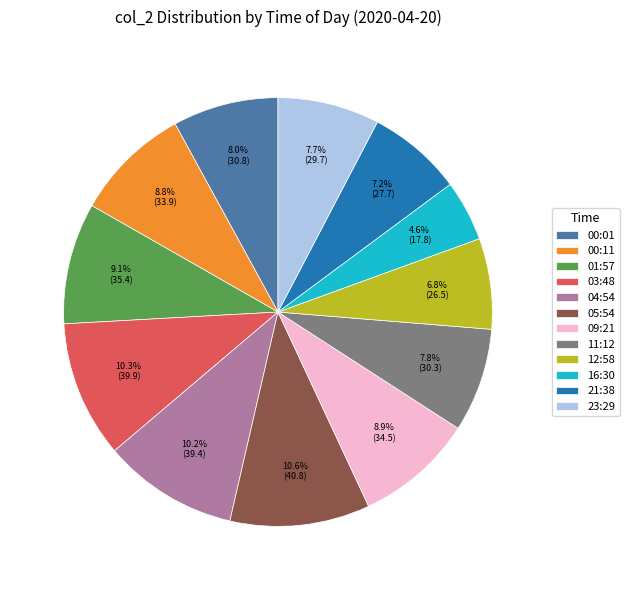

Is 00:01 the majority of the pie?

No